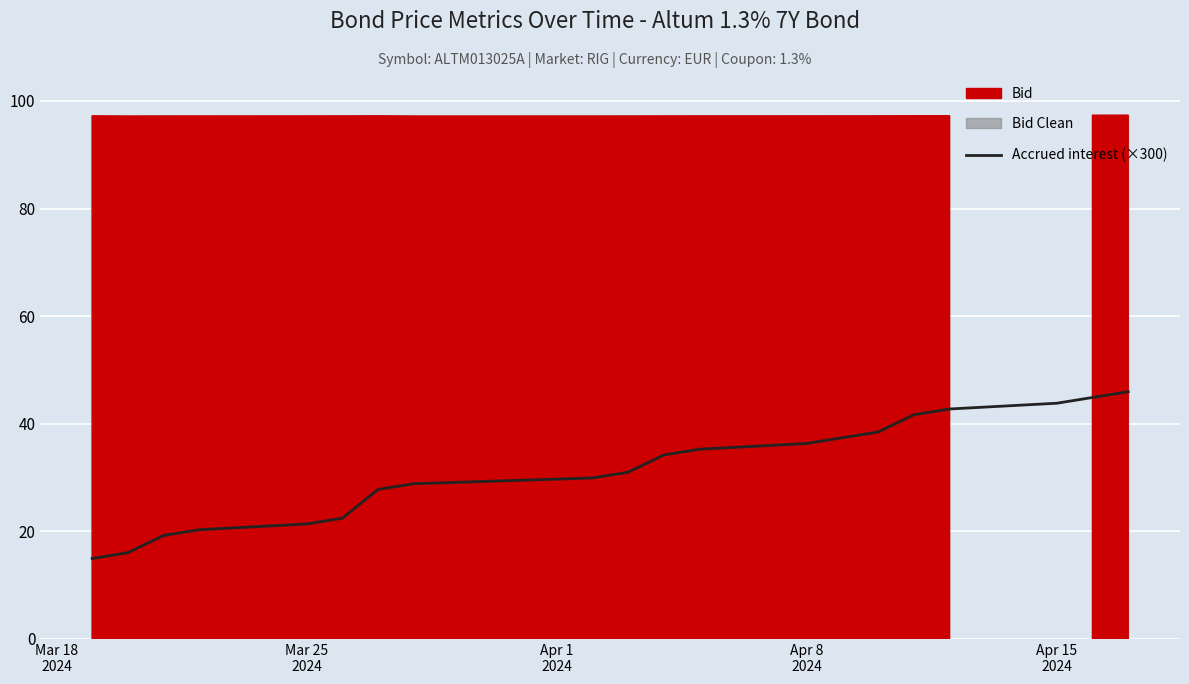

What is the average value?

31.6